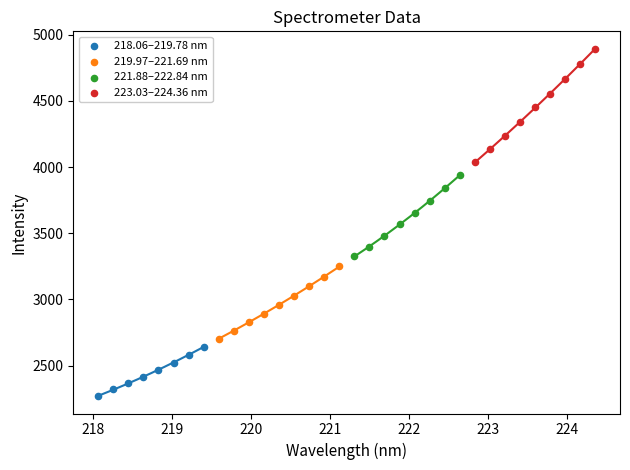

Which series reaches the minimum Y coordinate?

218.06–219.78 nm